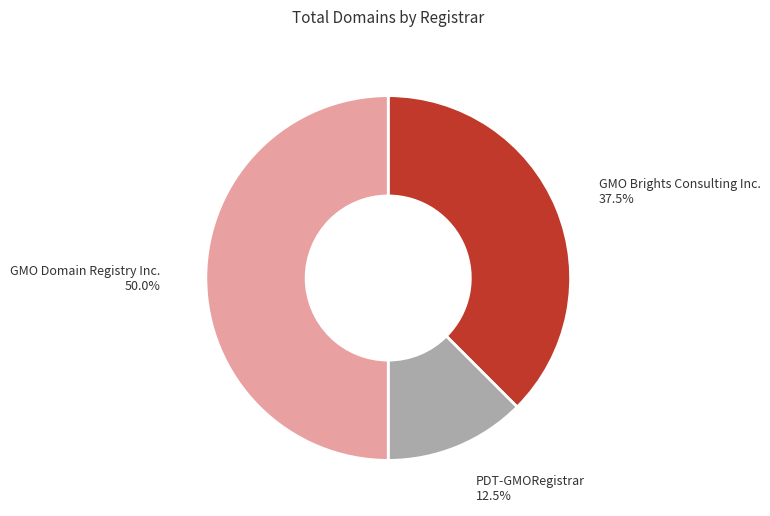

How many segments does this pie chart have?

3